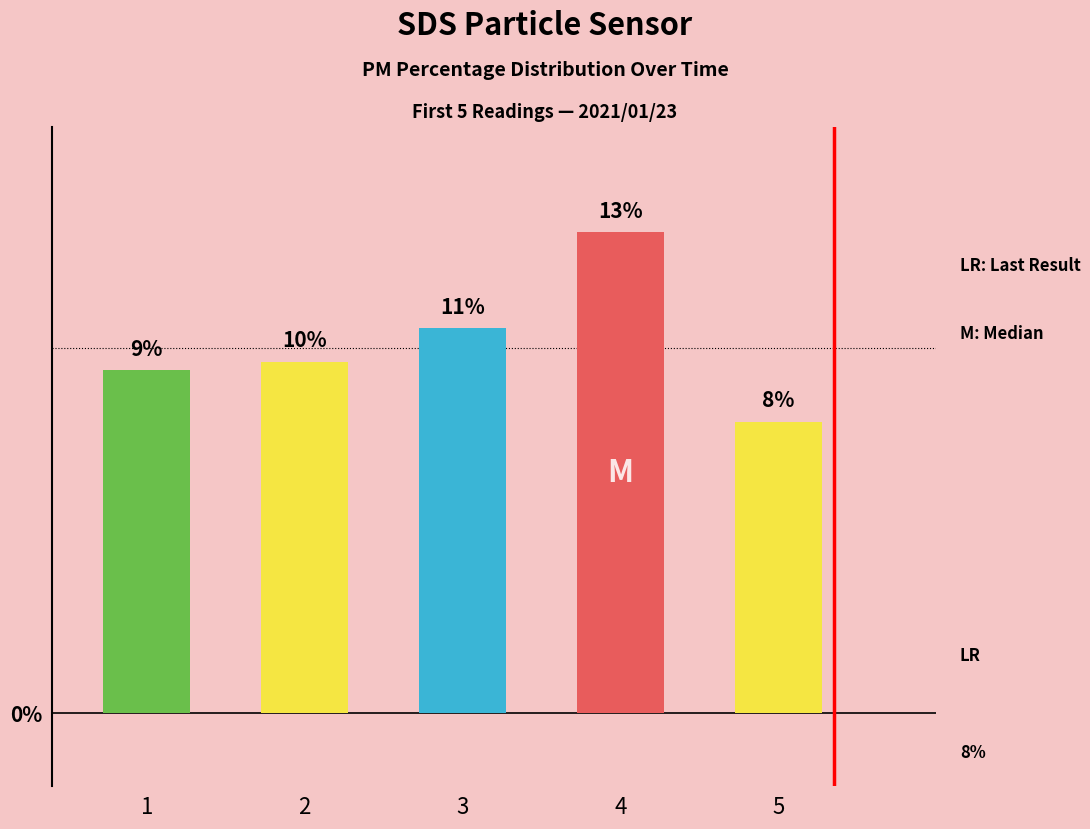

Between 2 and 1, which is larger?

2